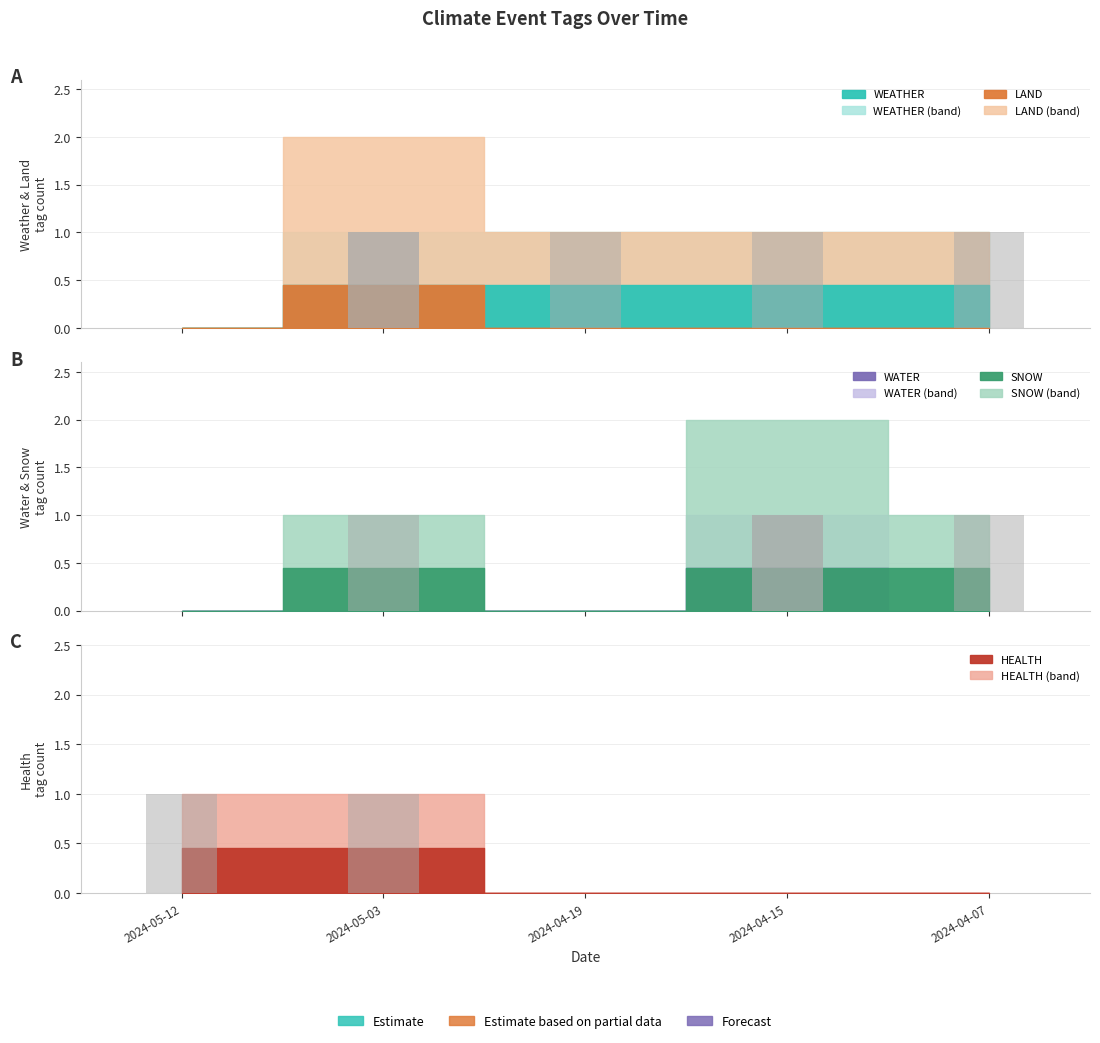

What is the sum of the SNOW_bars values at 2024-04-07 and 2024-05-12?

1